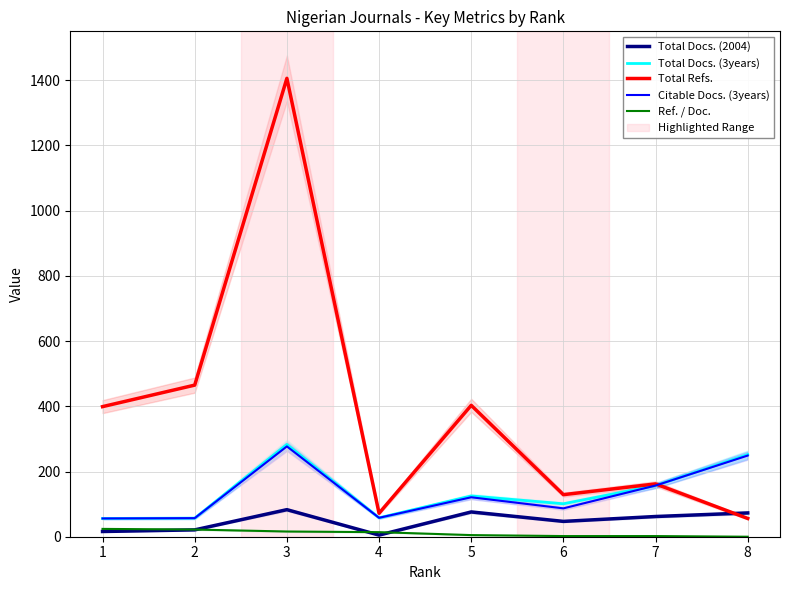

What is the difference between the maximum and minimum values in the Total Docs. (3years) series?

227